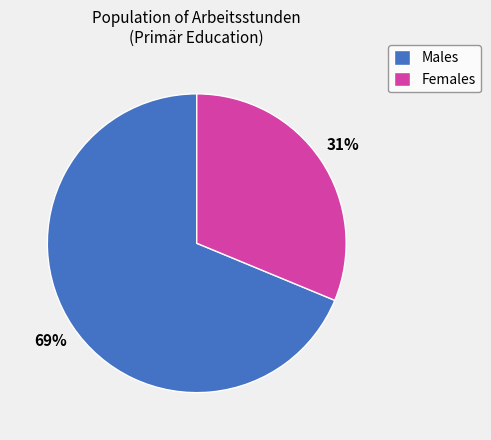

Count the number of slices in the pie.

2